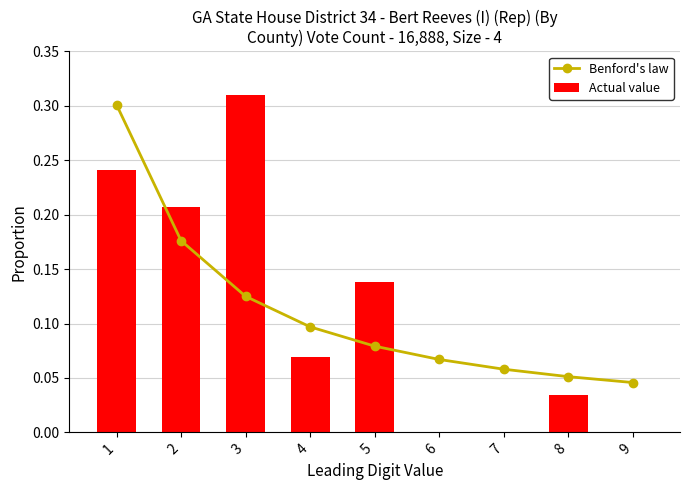

The value of Actual value at 6 is 0.2. True or false?

False